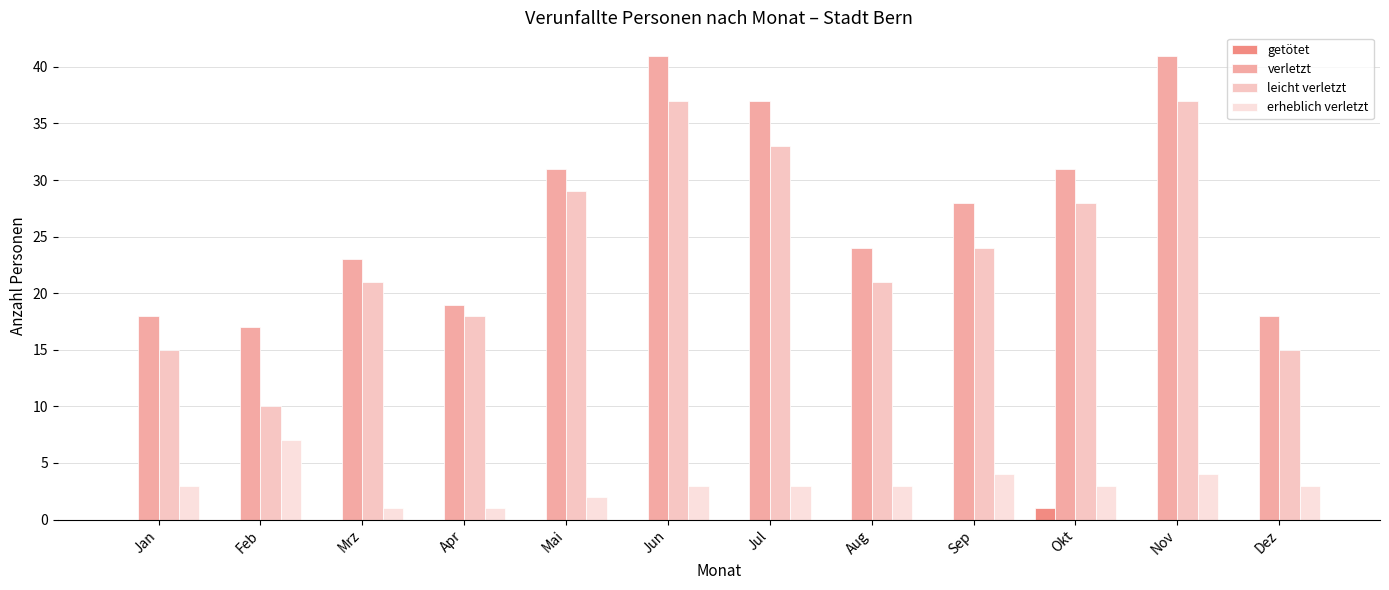

Reading left to right, what are all the values shown in this chart?

getötet: Jan=0	Feb=0	Mrz=0	Apr=0	Mai=0	Jun=0	Jul=0	Aug=0	Sep=0	Okt=1	Nov=0	Dez=0
verletzt: Jan=18	Feb=17	Mrz=23	Apr=19	Mai=31	Jun=41	Jul=37	Aug=24	Sep=28	Okt=31	Nov=41	Dez=18
leicht verletzt: Jan=15	Feb=10	Mrz=21	Apr=18	Mai=29	Jun=37	Jul=33	Aug=21	Sep=24	Okt=28	Nov=37	Dez=15
erheblich verletzt: Jan=3	Feb=7	Mrz=1	Apr=1	Mai=2	Jun=3	Jul=3	Aug=3	Sep=4	Okt=3	Nov=4	Dez=3